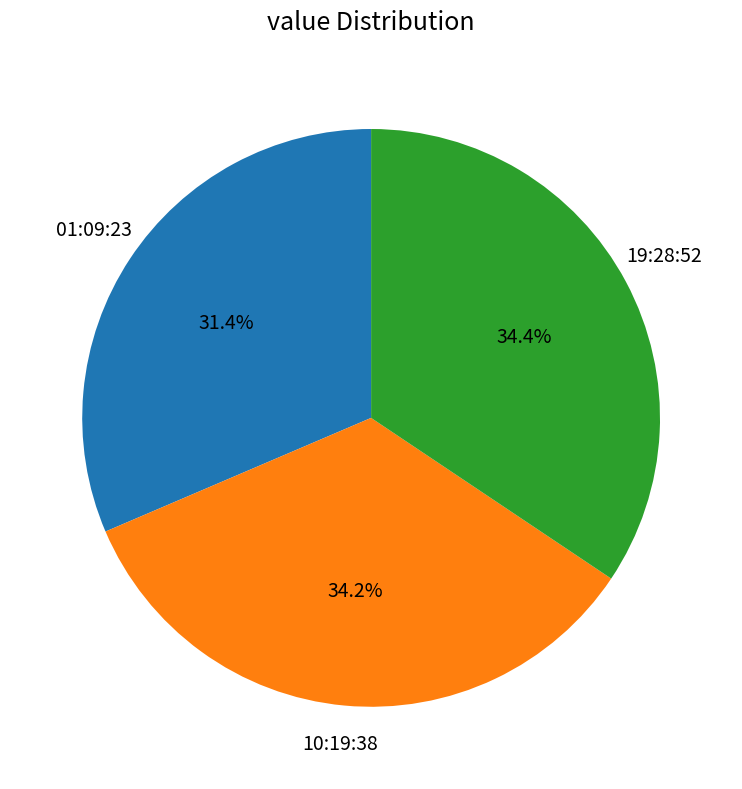

Is there a majority slice in this chart?

No